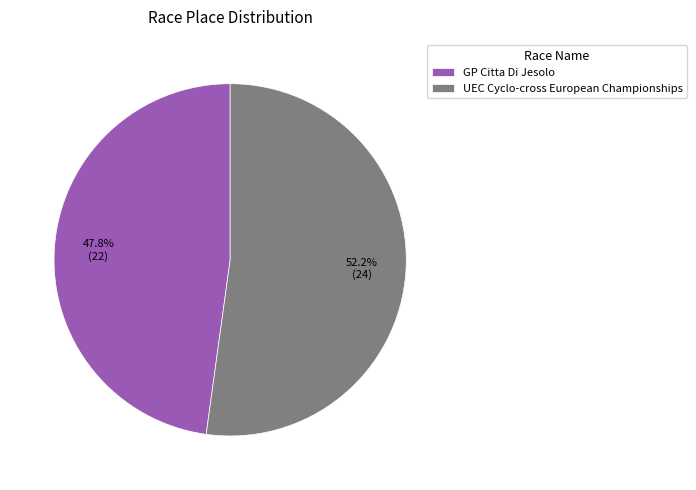

What is the smallest slice in the pie chart?

GP Citta Di Jesolo